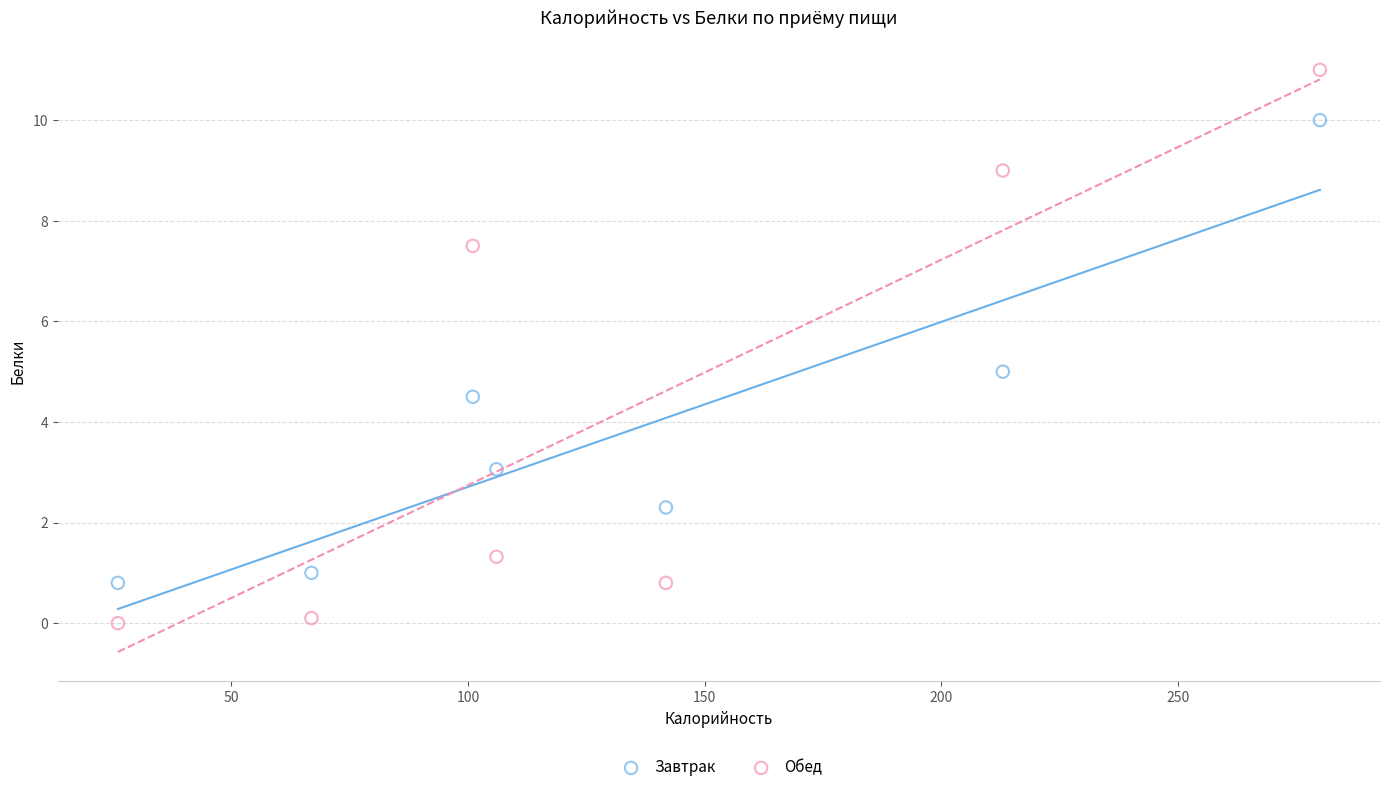

Which series contains the highest Y value?

Обед